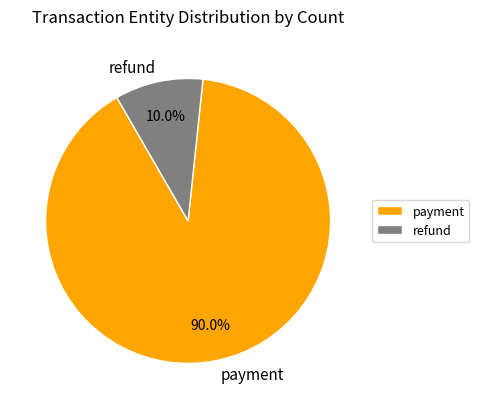

Which slice is the largest?

payment